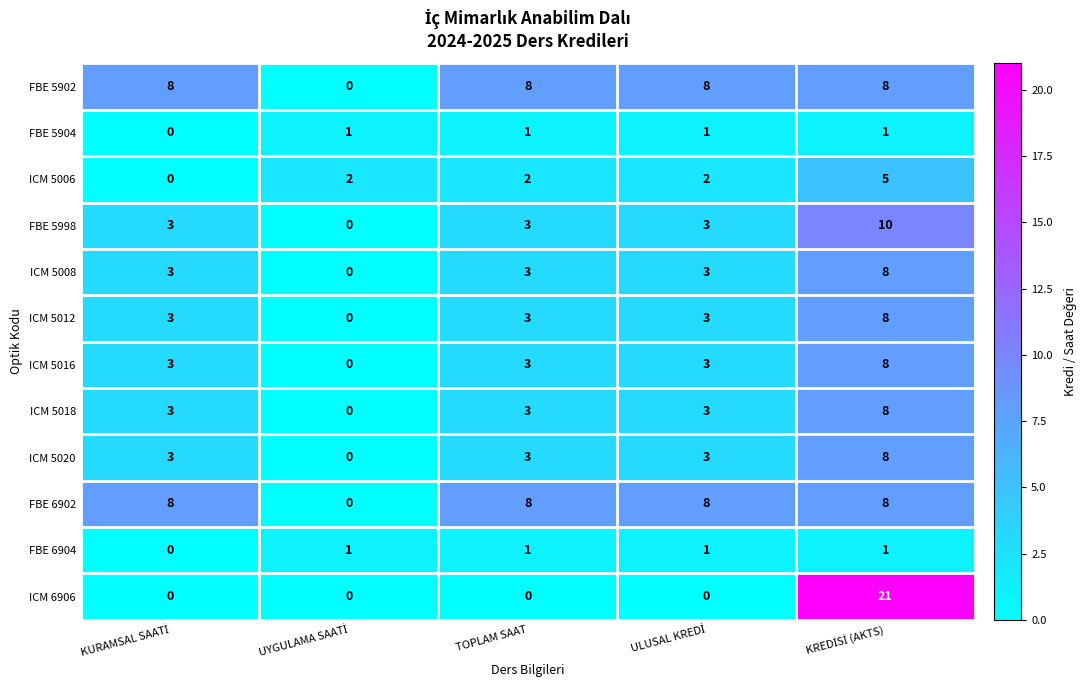

What is the difference between the maximum and minimum values in the ICM 5020 series?

8